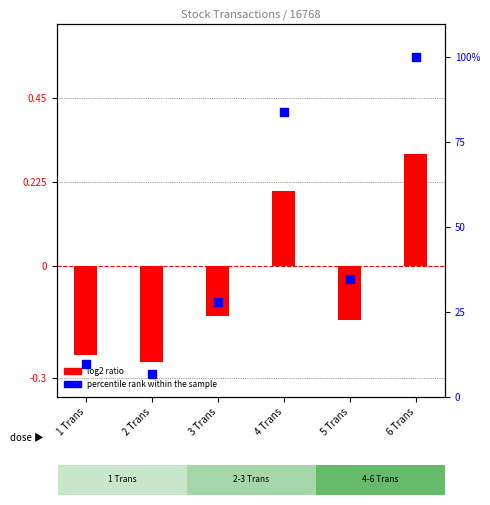

Is the value of log2 ratio at 2 Trans greater than the value of percentile rank within the sample at 3 Trans?

No